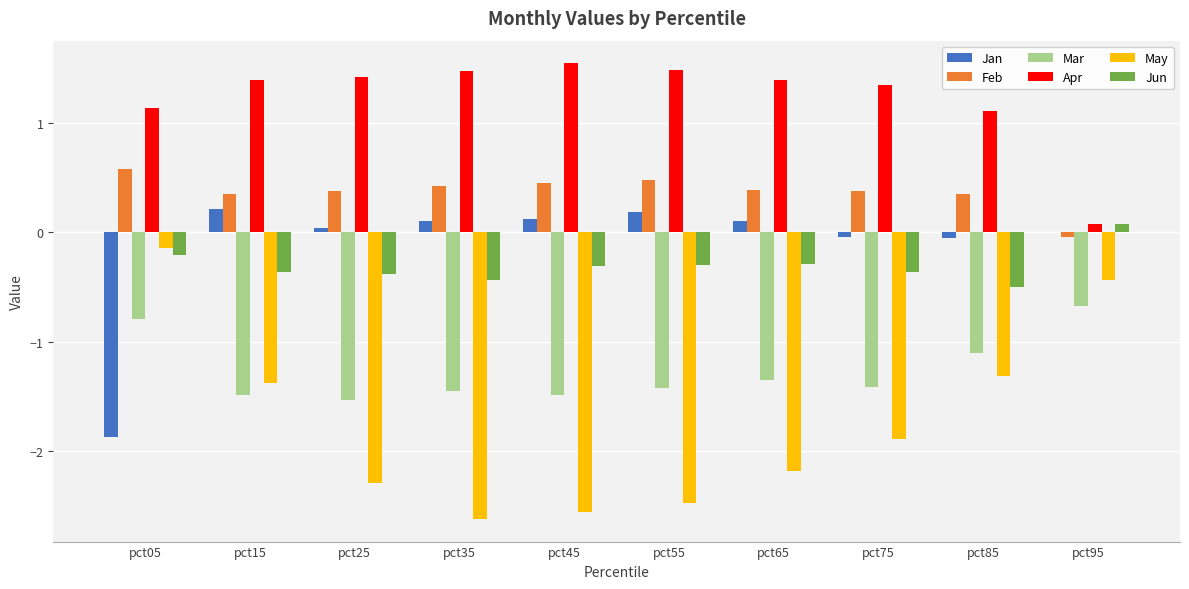

Which category has the highest value in the Feb series?

pct05